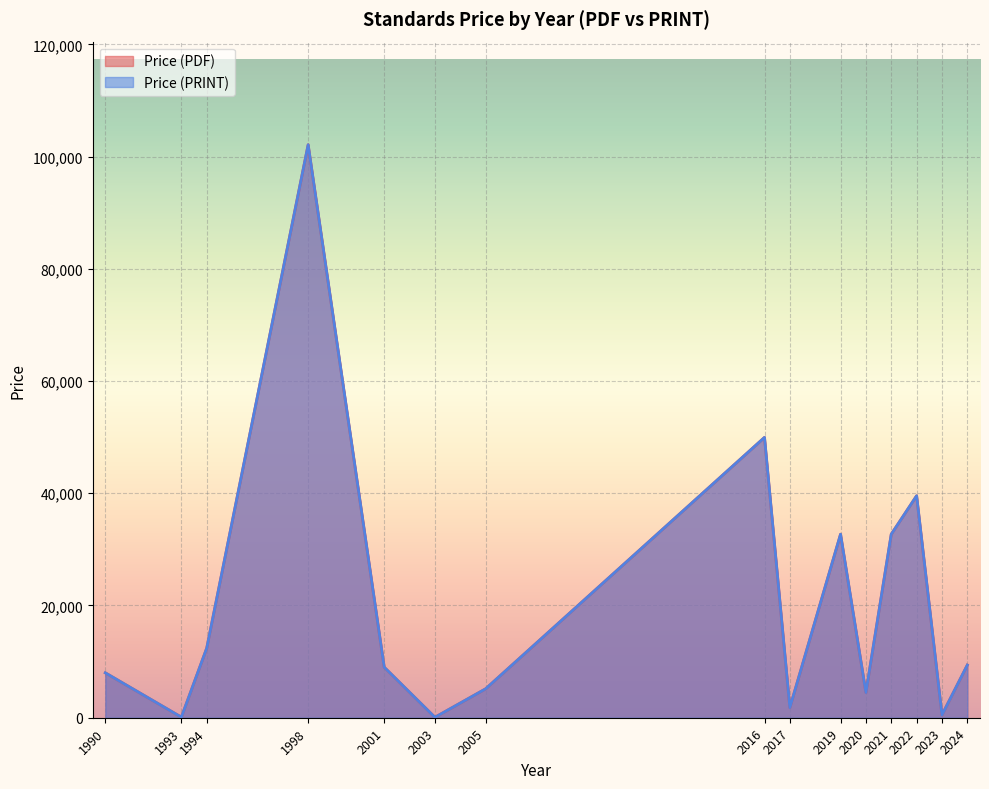

Is it true that Price (PDF) equals 12400.0 at 1994?

True